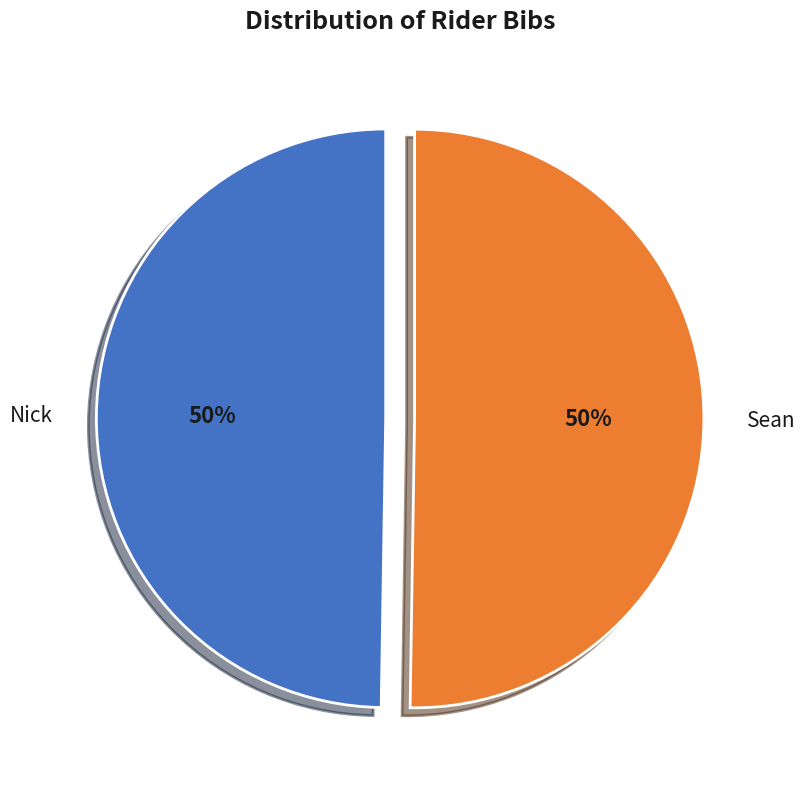

True or false: Sean accounts for 50% of the total.

True